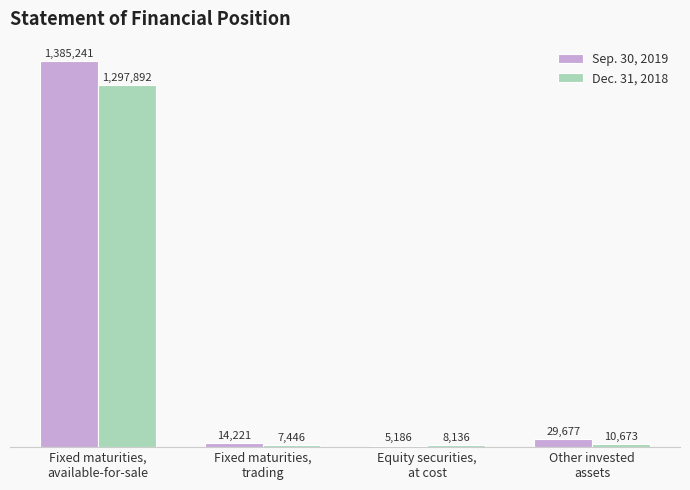

What are all the series names shown in the legend?

Sep. 30, 2019, Dec. 31, 2018